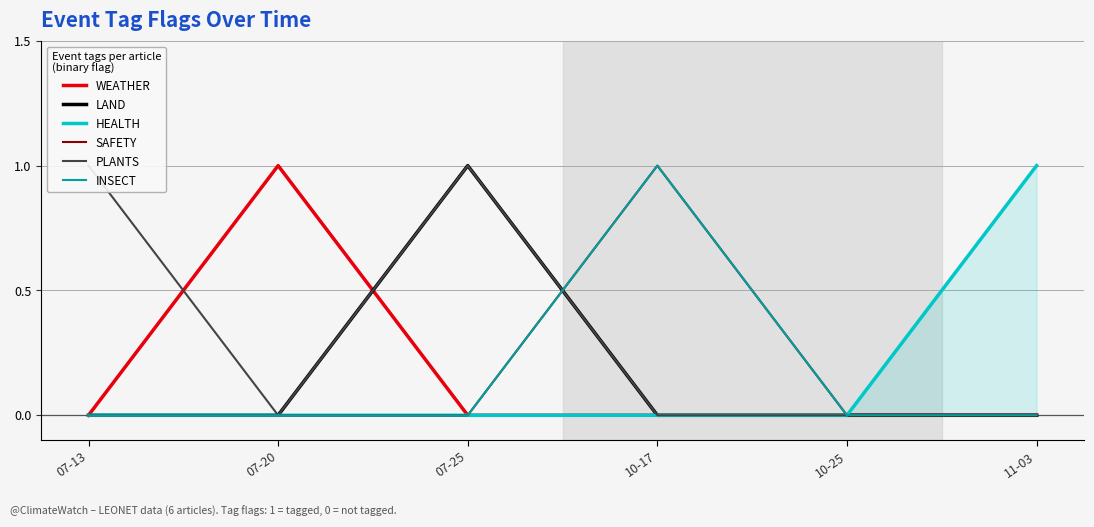

What is the spread (max minus min) of values at 07-13?

1